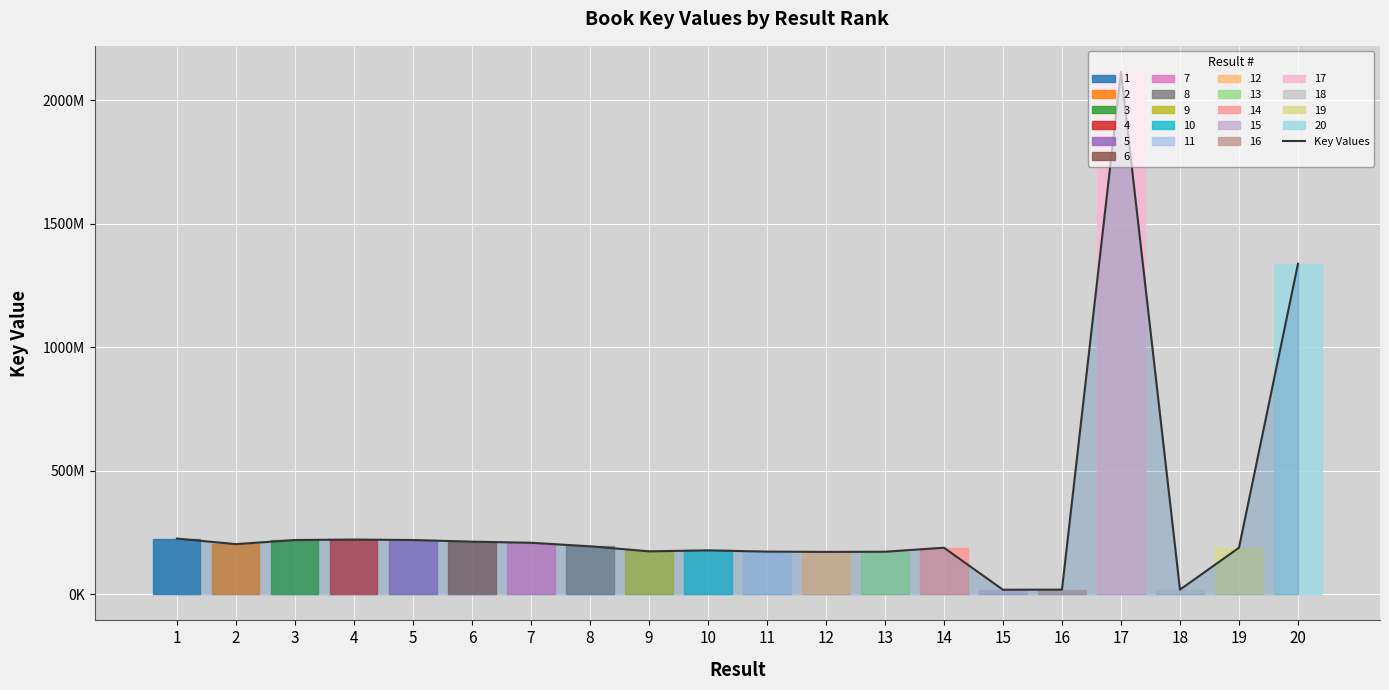

Rank the categories by value from highest to lowest.

17, 20, 1, 4, 5, 3, 6, 7, 2, 8, 14, 19, 10, 9, 11, 13, 12, 18, 16, 15